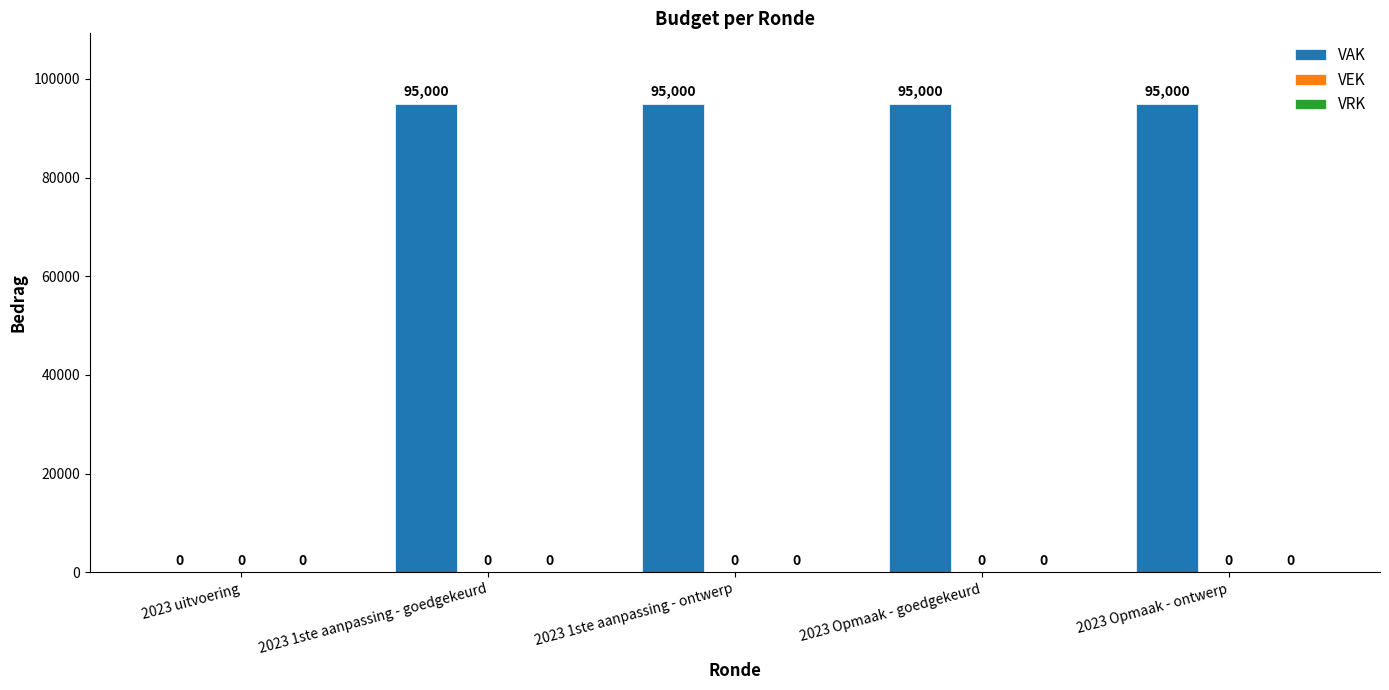

At which label is the value closest to 47500?

2023 uitvoering